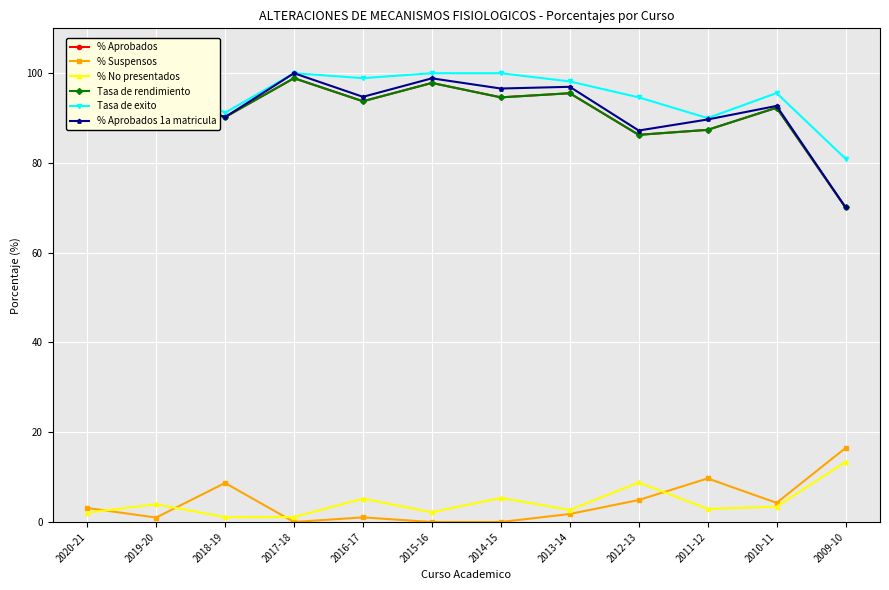

At which label is % No presentados closest to 7?

2014-15